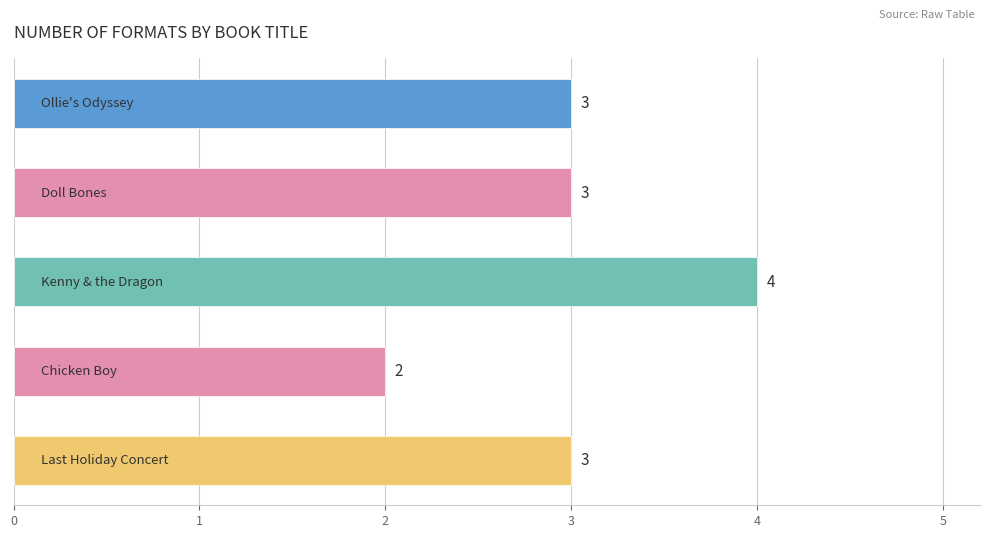

Reading bottom to top, list all the values displayed in this chart.

3	2	4	3	3